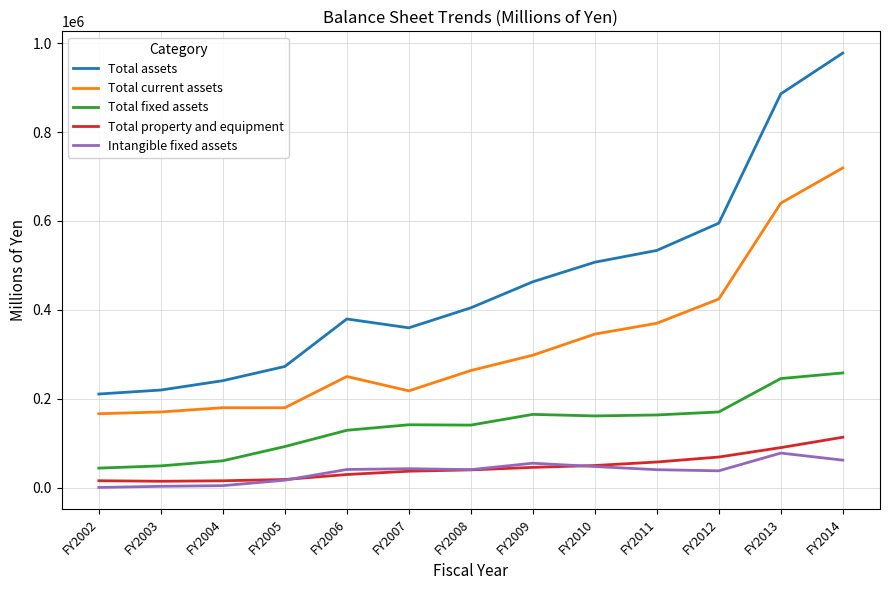

What is the sum of all Total property and equipment values?

600115